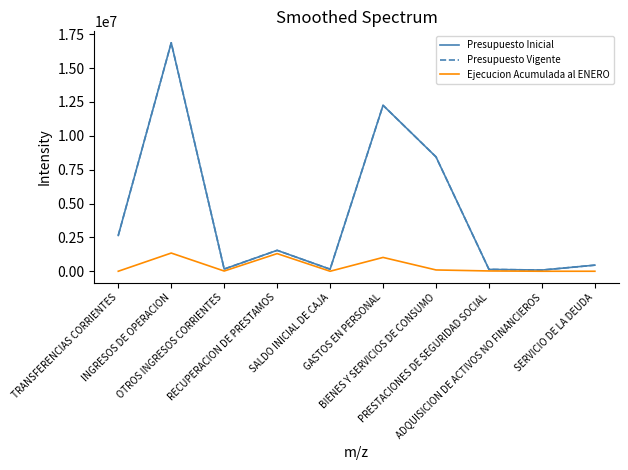

Reading left to right, extract all data points from this chart.

Presupuesto Inicial: TRANSFERENCIAS CORRIENTES=2644530	INGRESOS DE OPERACION=16873154	OTROS INGRESOS CORRIENTES=162565	RECUPERACION DE PRESTAMOS=1543500	SALDO INICIAL DE CAJA=150000	GASTOS EN PERSONAL=12254501	BIENES Y SERVICIOS DE CONSUMO=8444793	PRESTACIONES DE SEGURIDAD SOCIAL=137038	ADQUISICION DE ACTIVOS NO FINANCIEROS=87417	SERVICIO DE LA DEUDA=450000
Presupuesto Vigente: TRANSFERENCIAS CORRIENTES=2644530	INGRESOS DE OPERACION=16873154	OTROS INGRESOS CORRIENTES=162565	RECUPERACION DE PRESTAMOS=1543500	SALDO INICIAL DE CAJA=150000	GASTOS EN PERSONAL=12254501	BIENES Y SERVICIOS DE CONSUMO=8444793	PRESTACIONES DE SEGURIDAD SOCIAL=137038	ADQUISICION DE ACTIVOS NO FINANCIEROS=87417	SERVICIO DE LA DEUDA=450000
Ejecucion Acumulada al ENERO: TRANSFERENCIAS CORRIENTES=0	INGRESOS DE OPERACION=1343993	OTROS INGRESOS CORRIENTES=16165	RECUPERACION DE PRESTAMOS=1303364	SALDO INICIAL DE CAJA=0	GASTOS EN PERSONAL=1021141	BIENES Y SERVICIOS DE CONSUMO=95344	PRESTACIONES DE SEGURIDAD SOCIAL=21555	ADQUISICION DE ACTIVOS NO FINANCIEROS=0	SERVICIO DE LA DEUDA=0